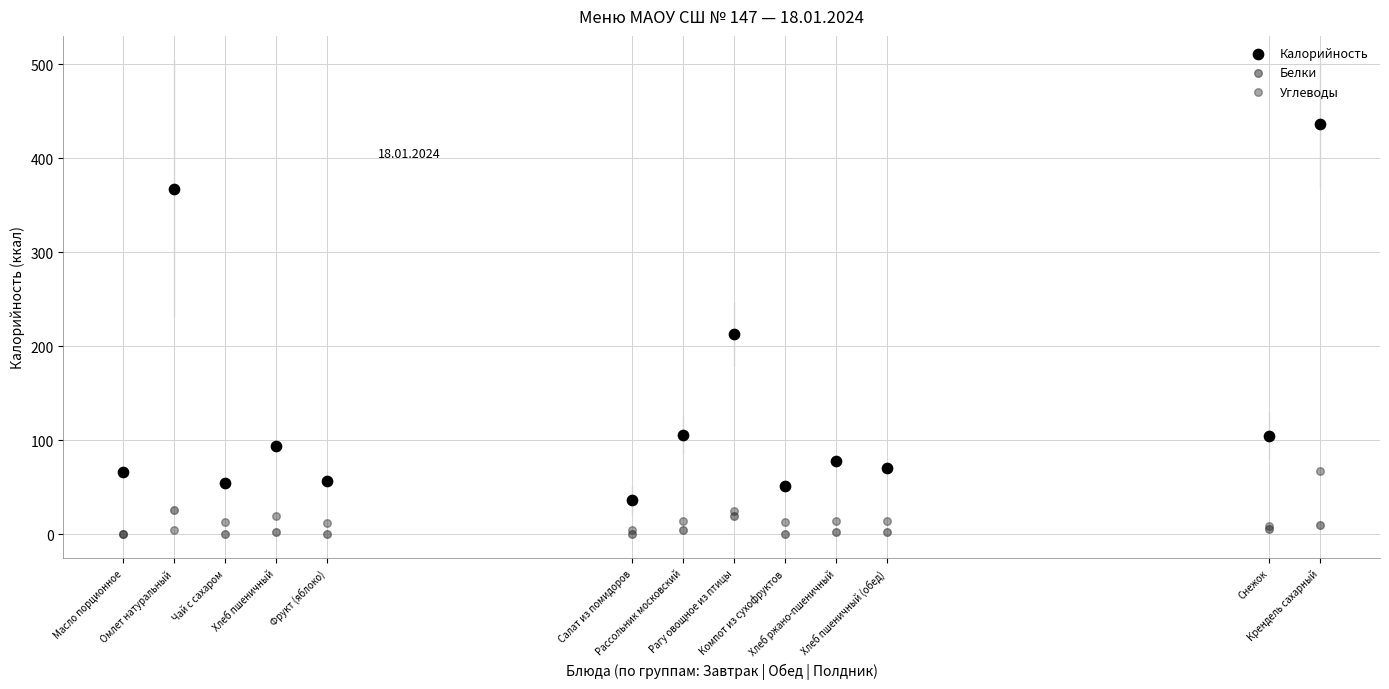

In the Калорийность series, what Y value is closest to 236?

213.1